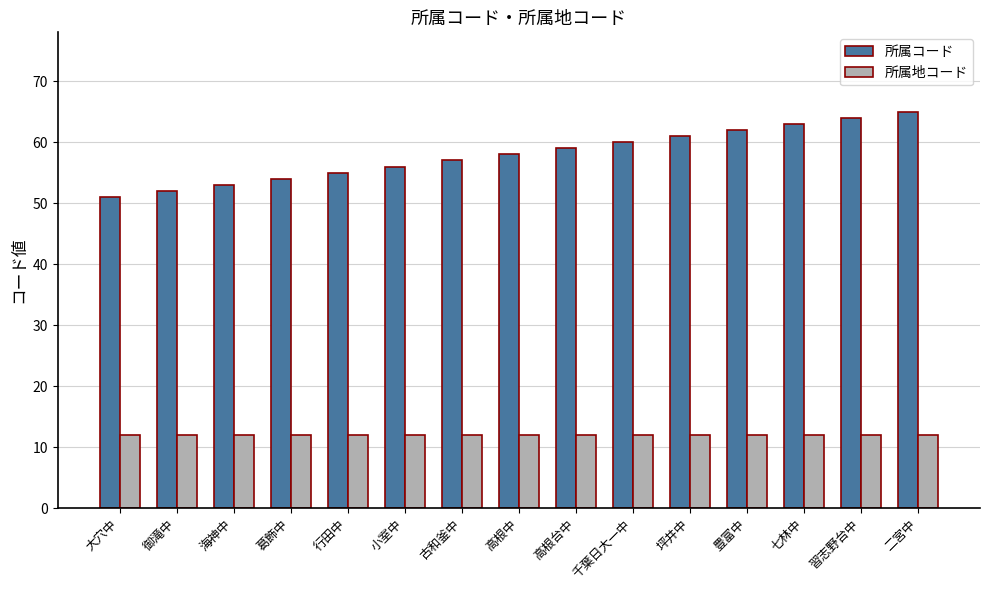

Which series has the largest total across all categories?

所属コード